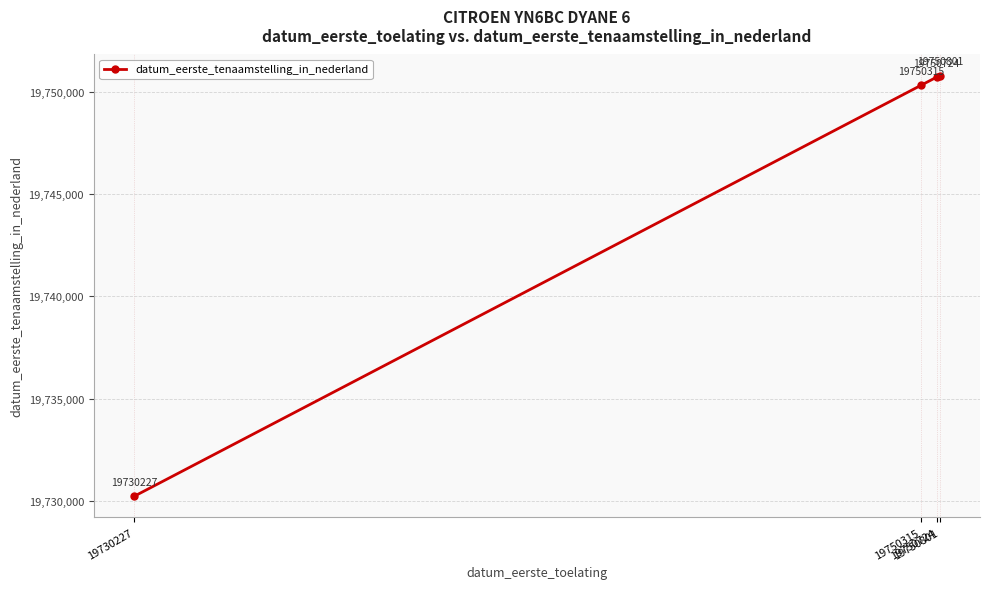

Count the number of data series in this chart.

1